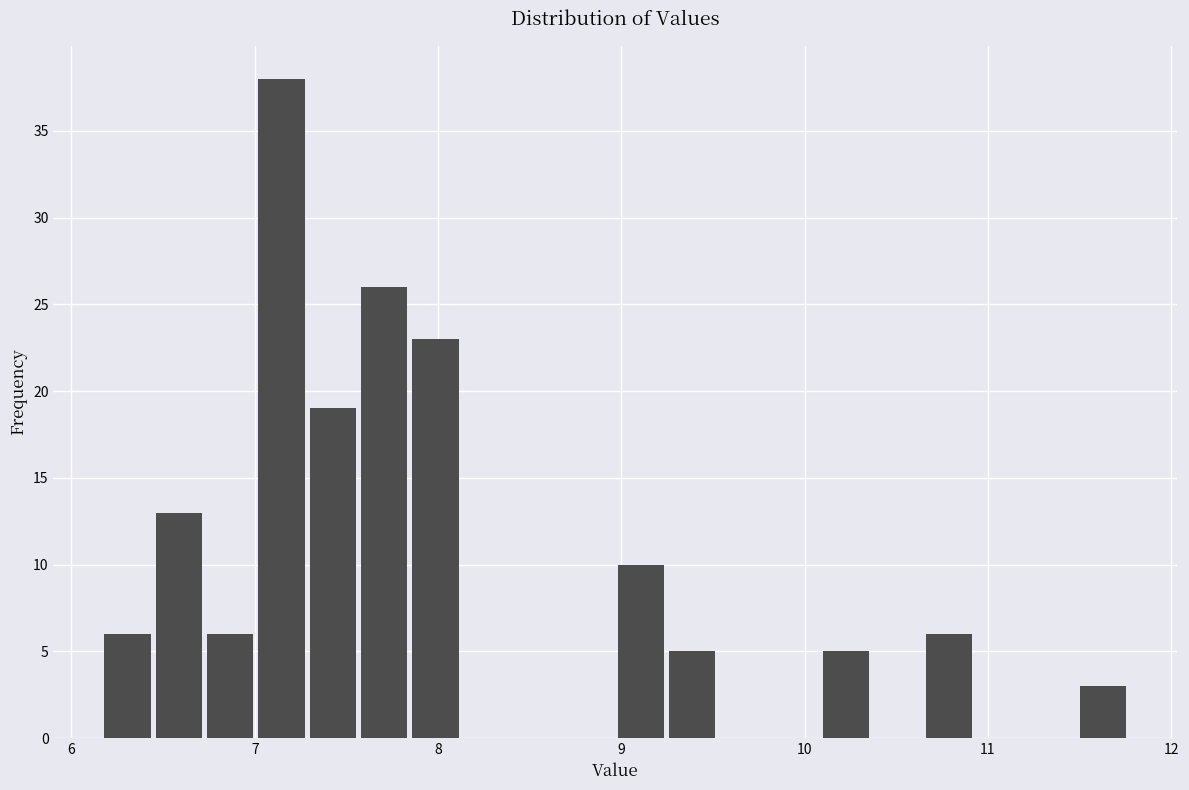

Read against the x-axis, roughly where is the centre of the tallest bar?

7.1